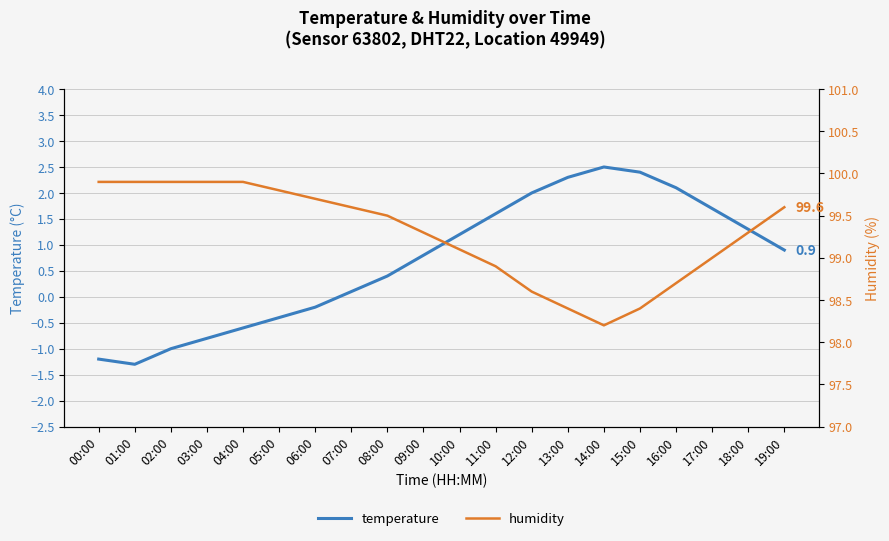

Is the value of humidity at 18:00 greater than the value of temperature at 14:00?

Yes